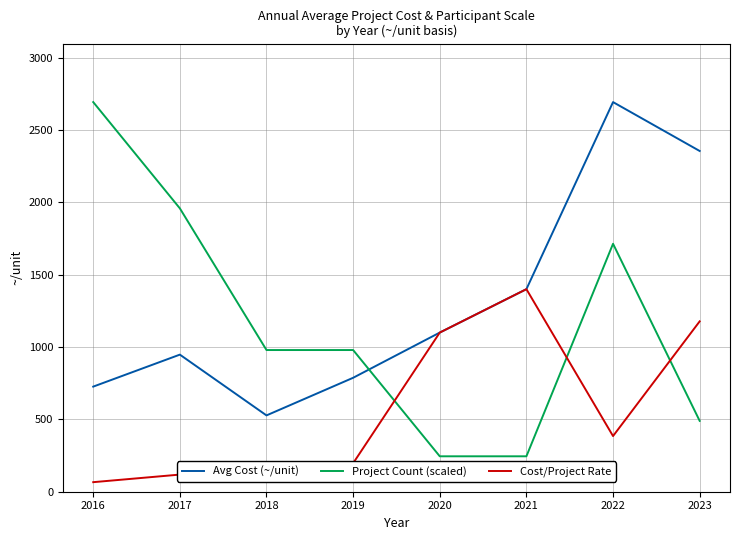

At which category does Avg Cost (~/unit) reach its first local valley?

2018